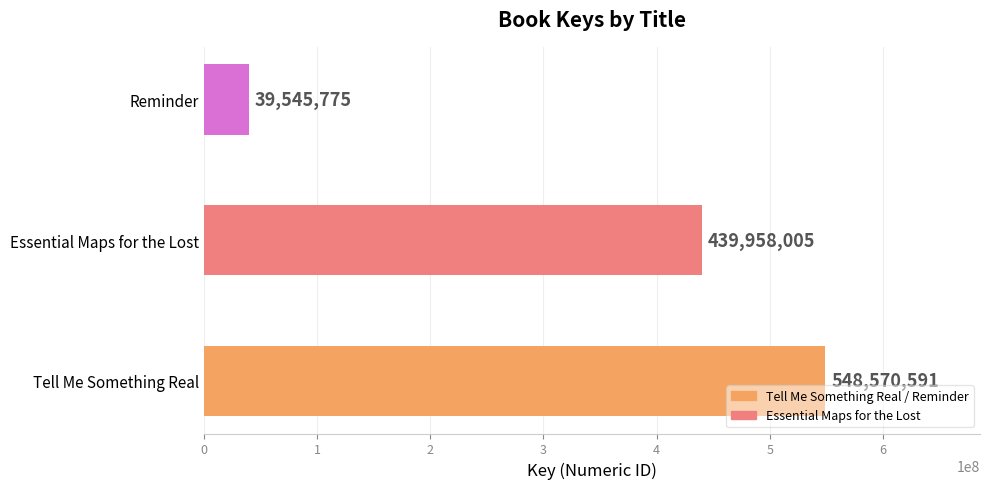

The value at Tell Me Something Real is 768475081. True or false?

False